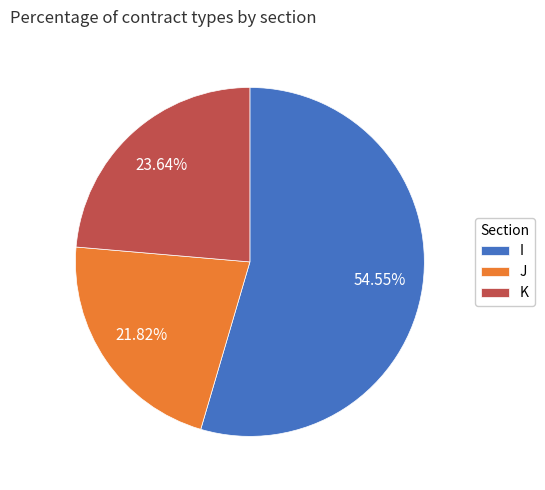

Does J account for over 50% of the chart?

No